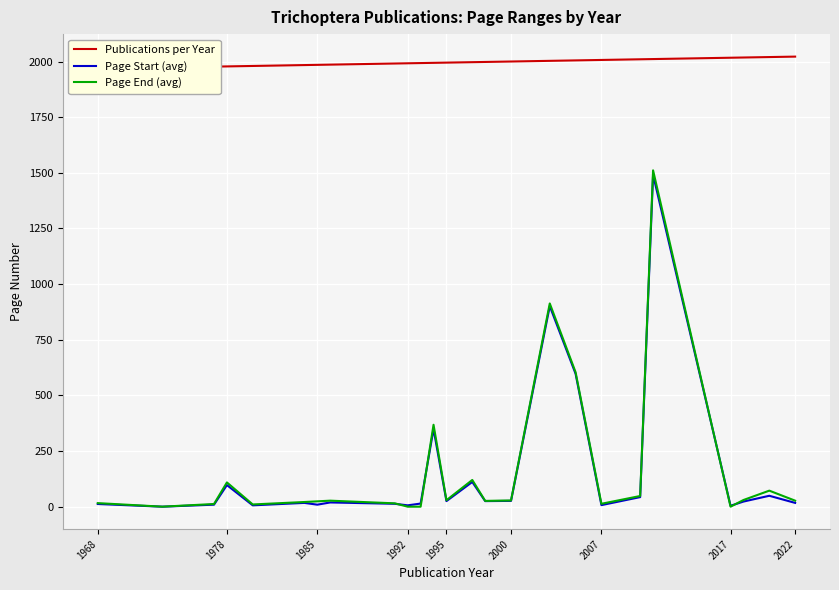

How many lines are shown in the chart?

3